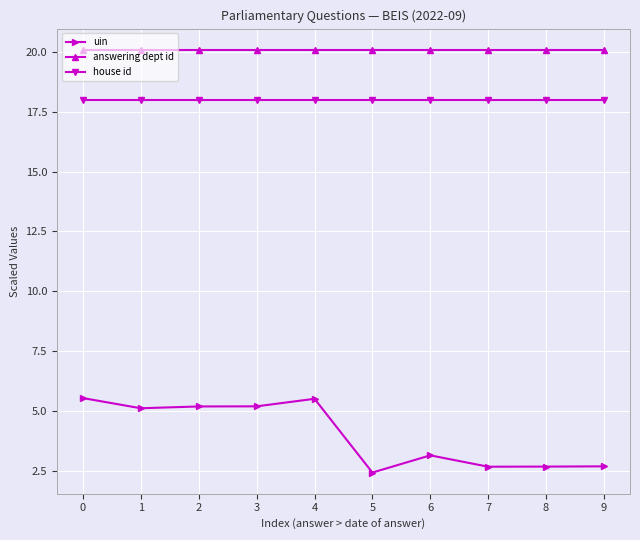

Which series has the largest total across all categories?

answering dept id